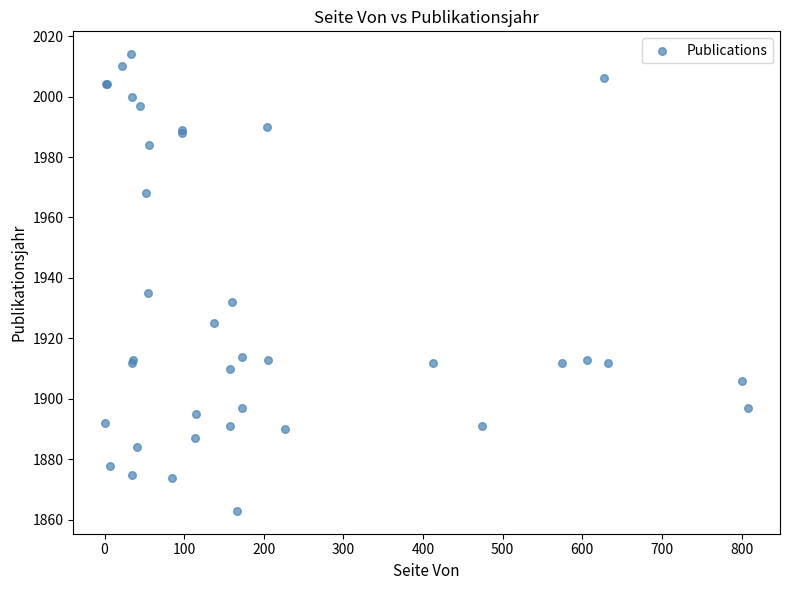

What Y value in the scatter plot is closest to 1938?

1935